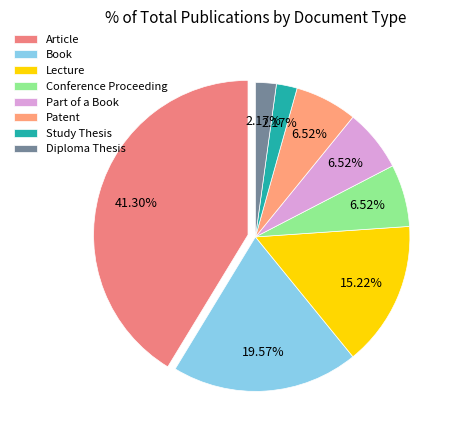

How many slices are in this pie chart?

8